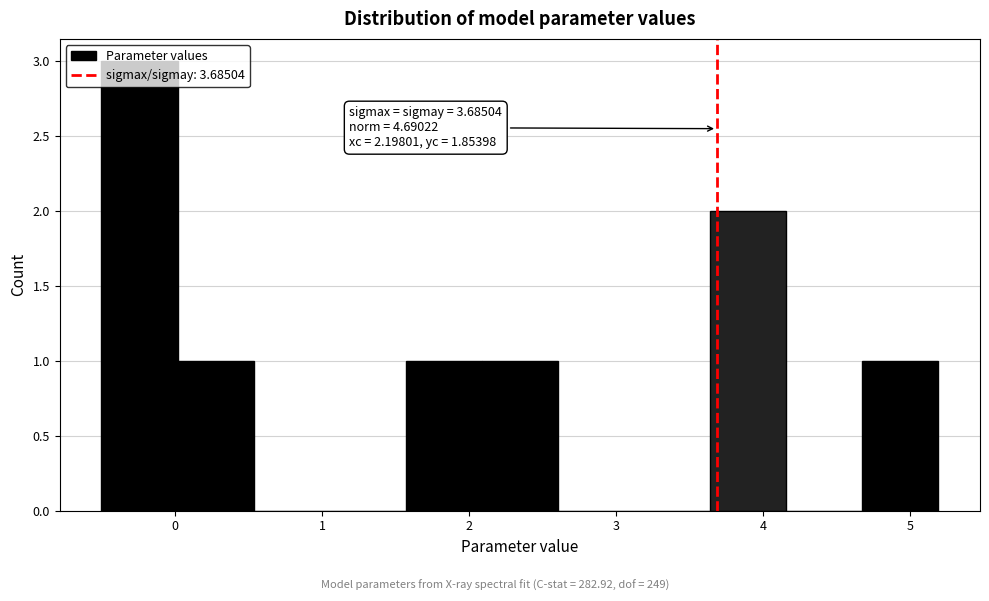

Over which range of the x-axis is the bar tallest?

-0.5 to 0.0